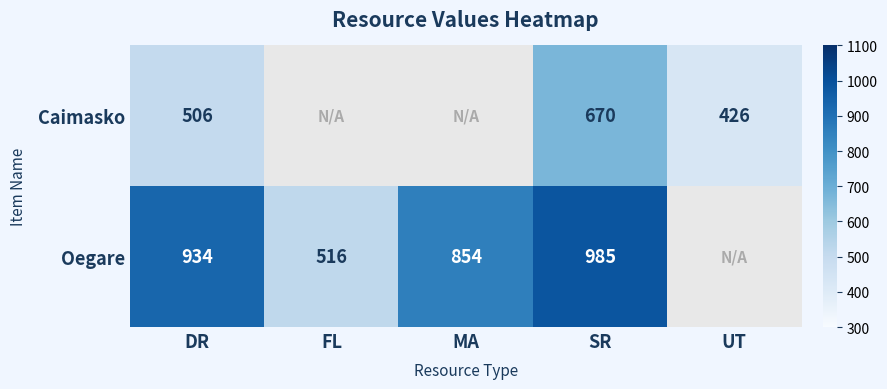

The value of Caimasko at UT is 426. True or false?

True